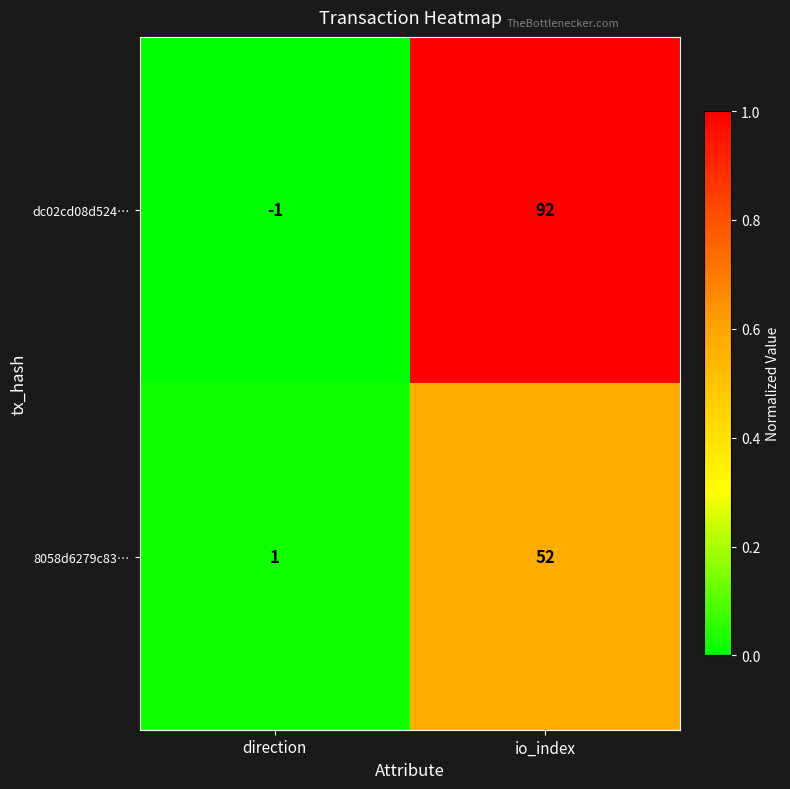

At which label is 8058d6279c83… closest to 26?

direction